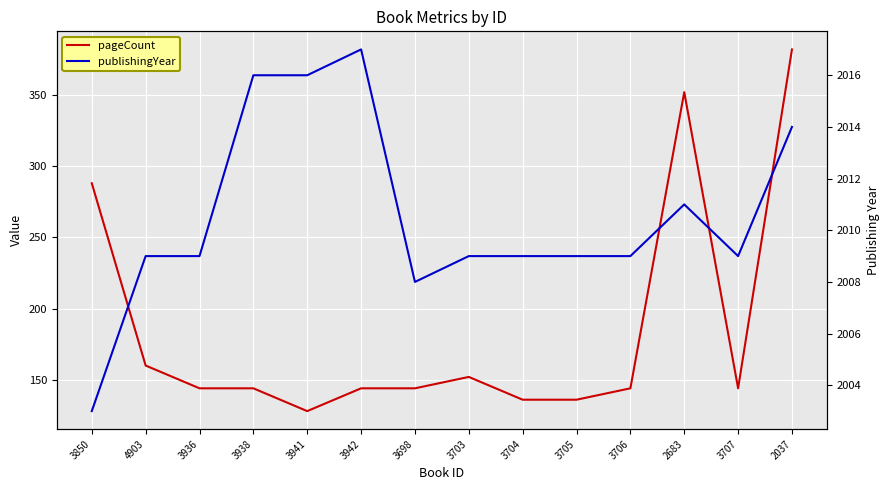

What position from the left is 4903?

2